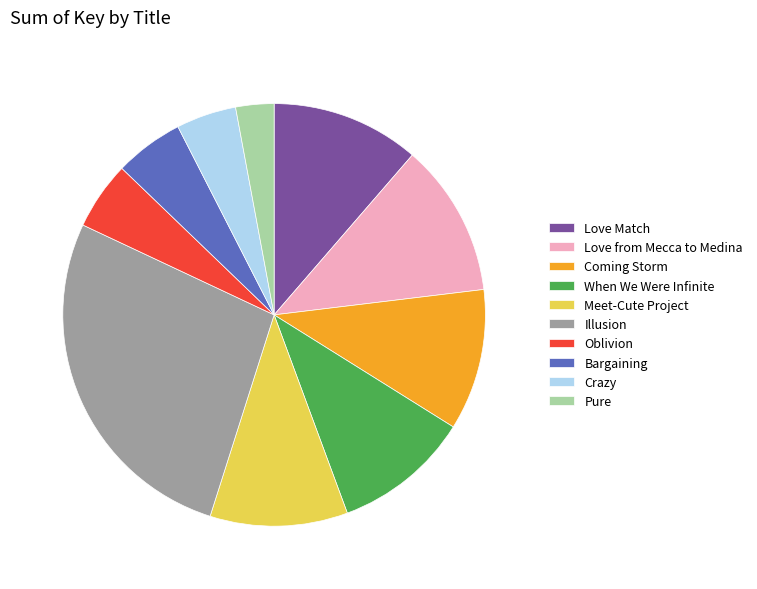

The Illusion slice represents 27% of the pie. True or false?

True